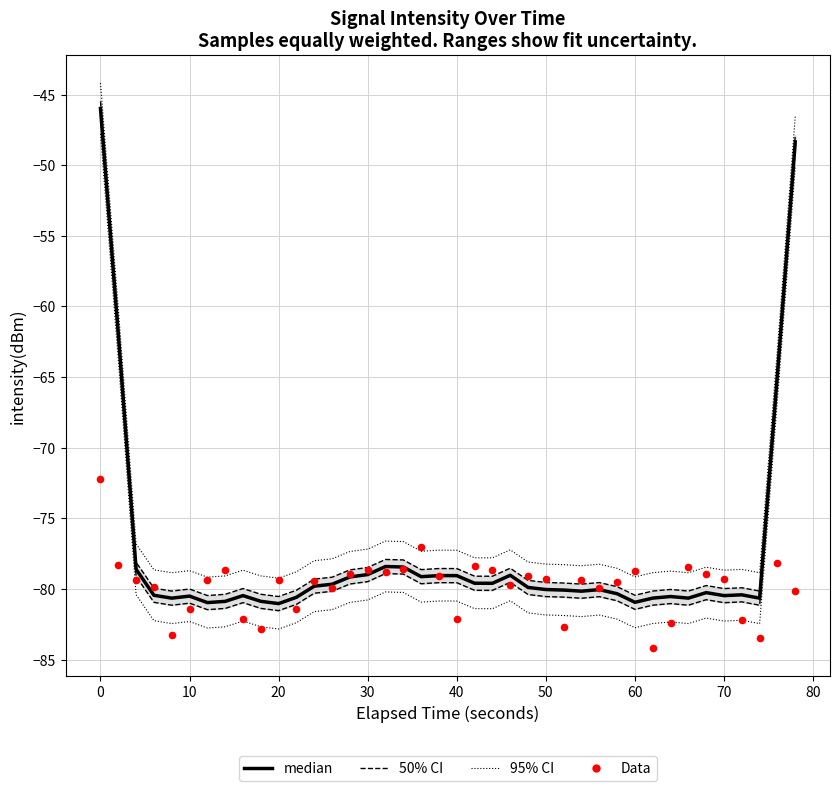

Is the value of 95% CI at 12 greater than the value of Data at 16?

Yes